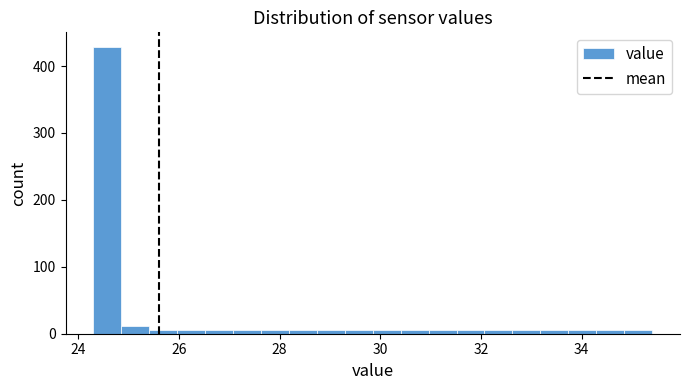

Read against the x-axis, roughly where is the centre of the tallest bar?

24.6